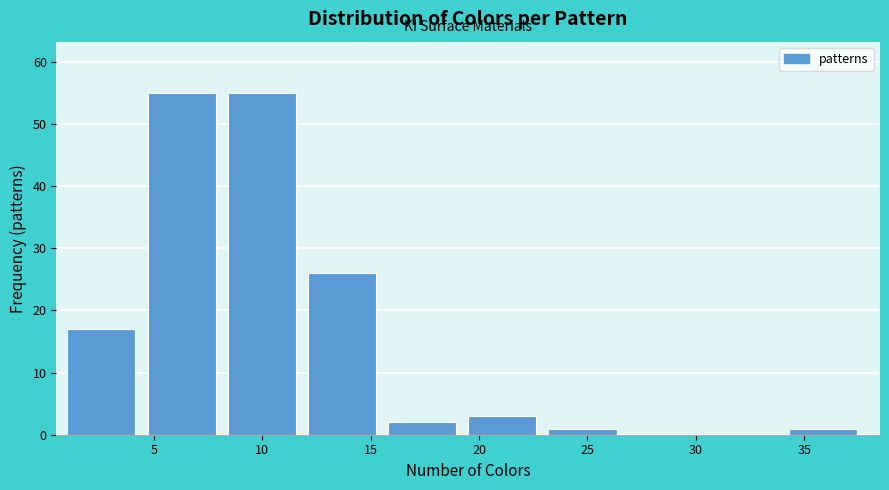

Reading left to right, transcribe this chart: for each bar, give the range it covers on the x-axis and its height. Neither the bar edges nor the heights are printed on the chart, so give them approximately, as read against the axes.

1.0 to 4.7: 17
4.7 to 8.4: 55
8.4 to 12.1: 55
12.1 to 15.8: 26
15.8 to 19.5: 2
19.5 to 23.2: 3
23.2 to 26.9: 1
26.9 to 30.6: 0
30.6 to 34.3: 0
34.3 to 38.0: 1